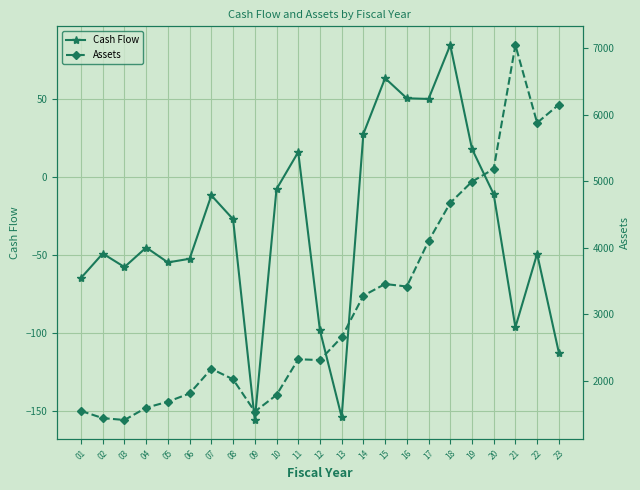

Which series has the largest range (max minus min)?

Assets